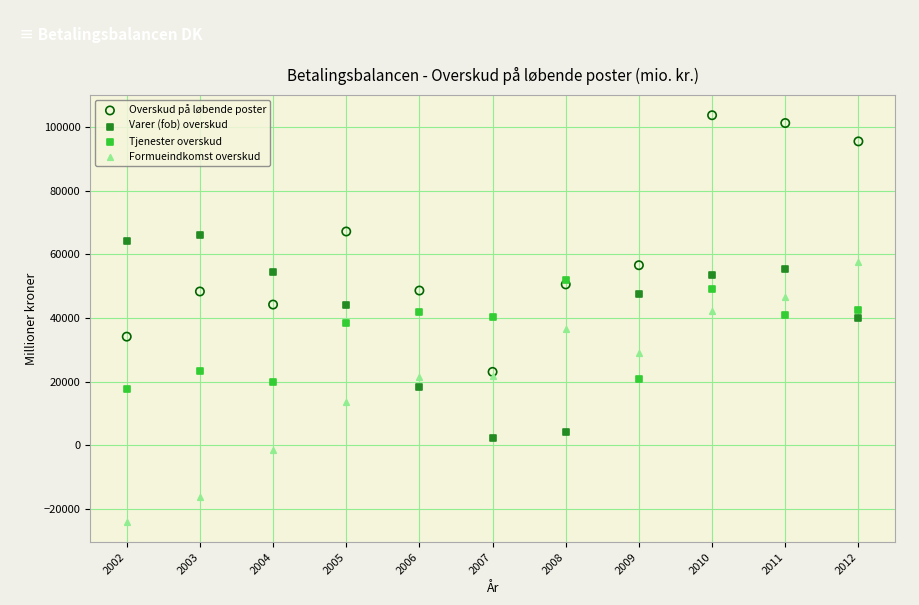

Which series has the widest spread of Y values?

Formueindkomst overskud